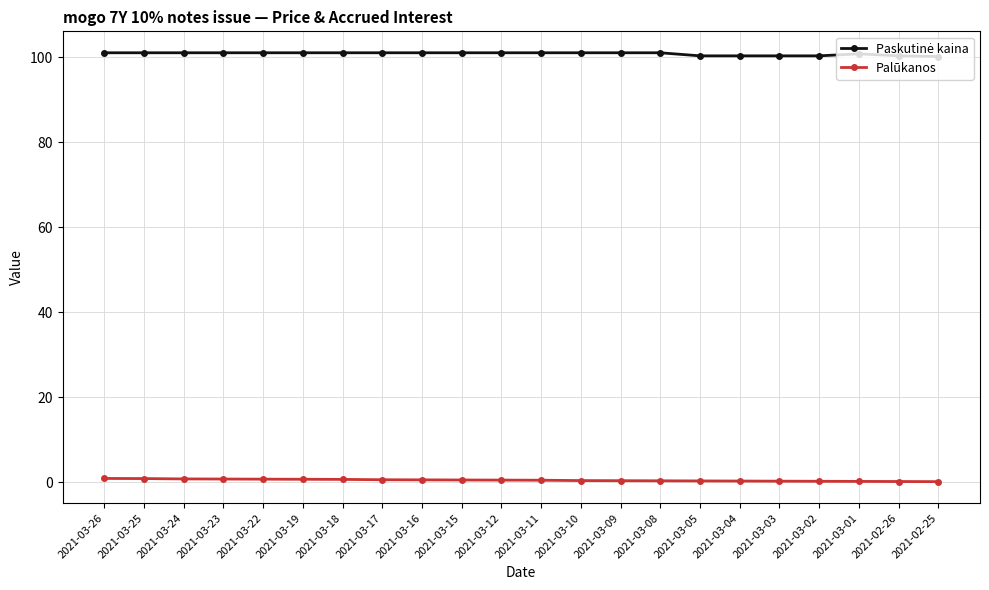

What position from the right is 2021-03-17?

15